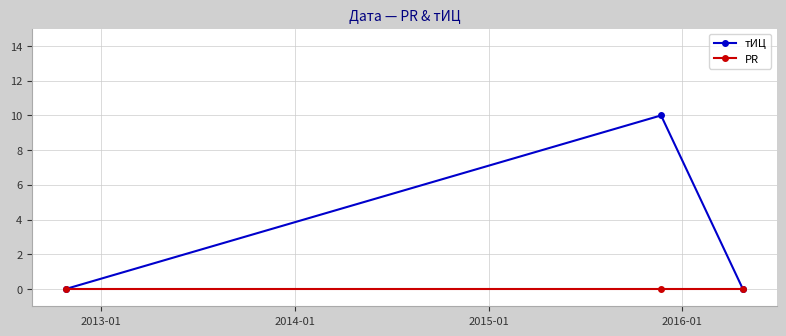

Which series has the largest range (max minus min)?

тИЦ